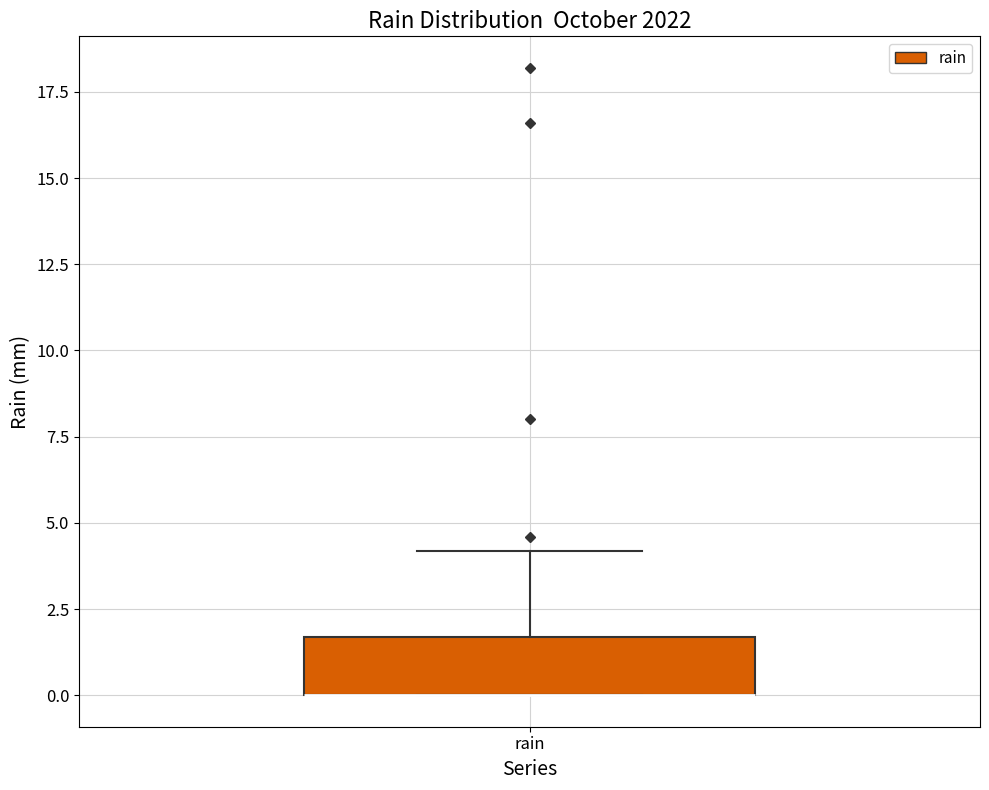

Where is the upper edge of the box for rain on the y-axis? The values are not printed on the chart, so give them approximately, as read against the axis.

1.5